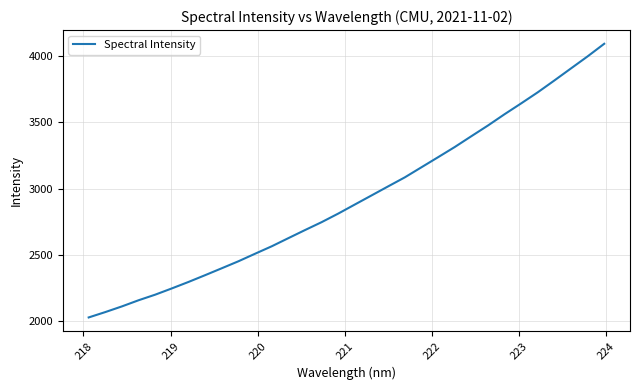

What is the maximum value shown in the chart?

4089.2